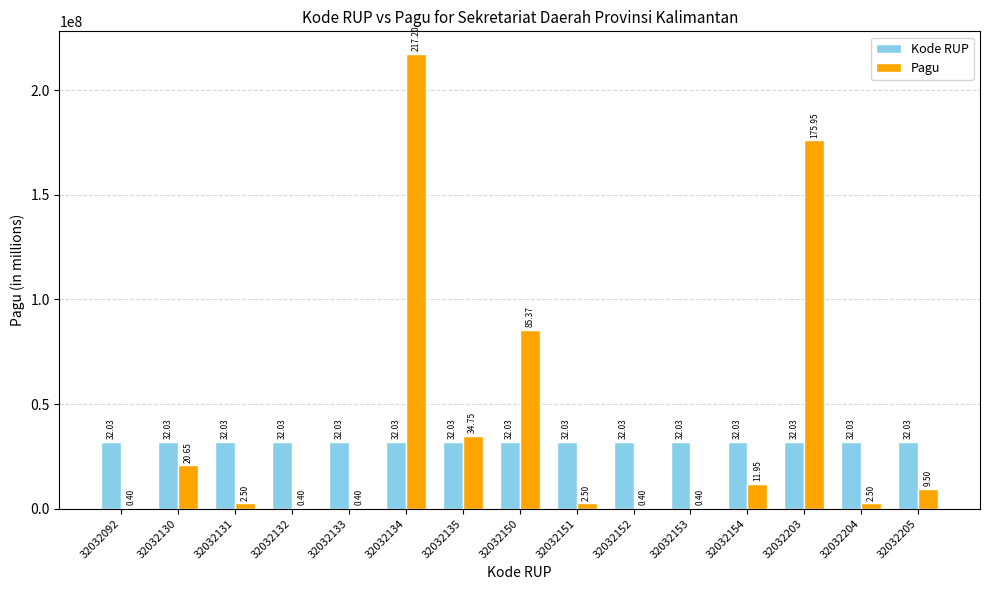

Are the bars grouped side by side (vs. stacked)?

Yes